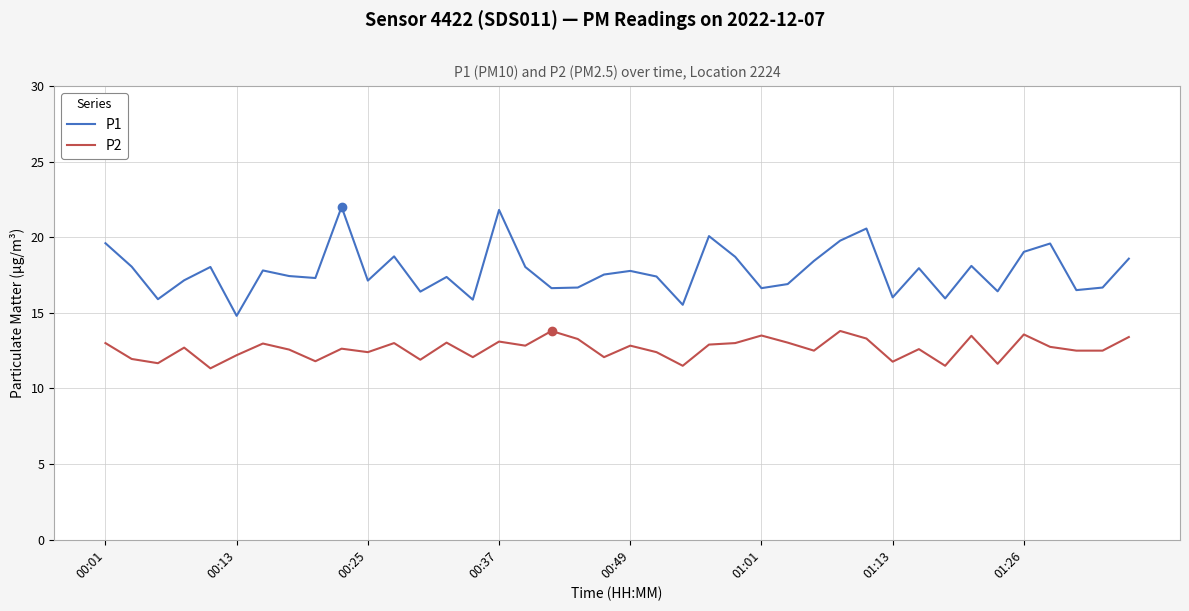

What is the difference between the maximum and second lowest values in the P2 series?

2.3